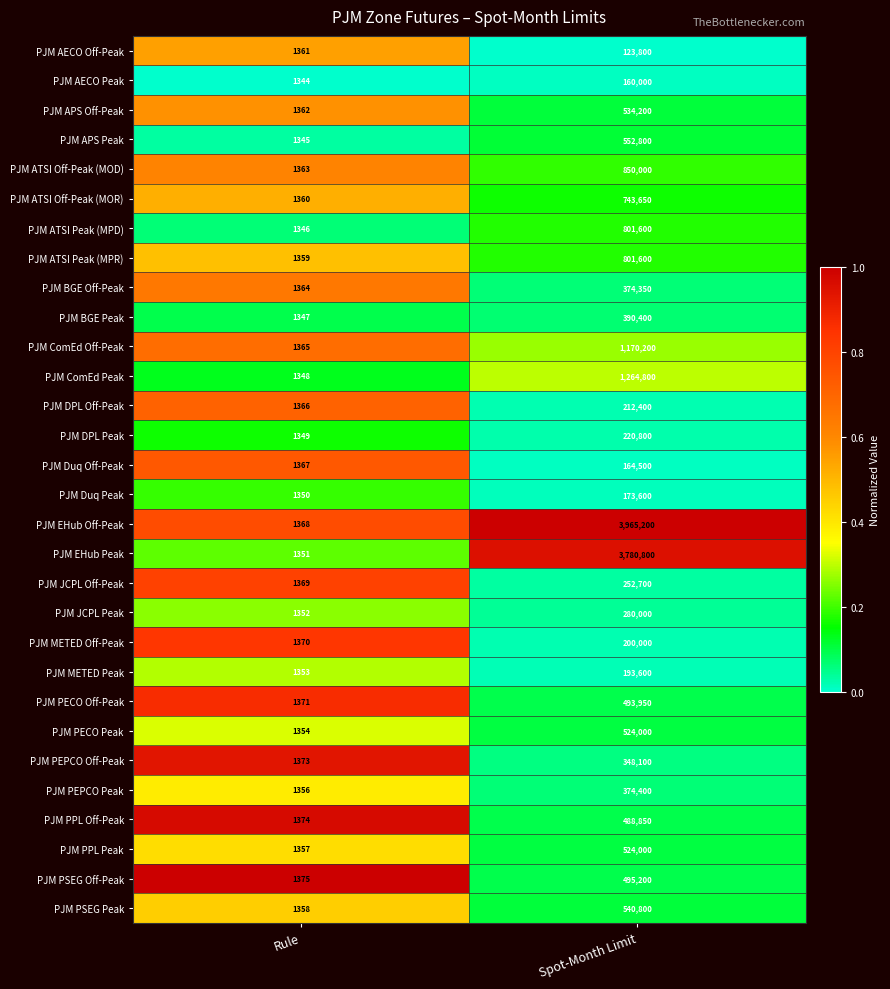

At which category does the chart reach its peak across all series?

Spot-Month Limit